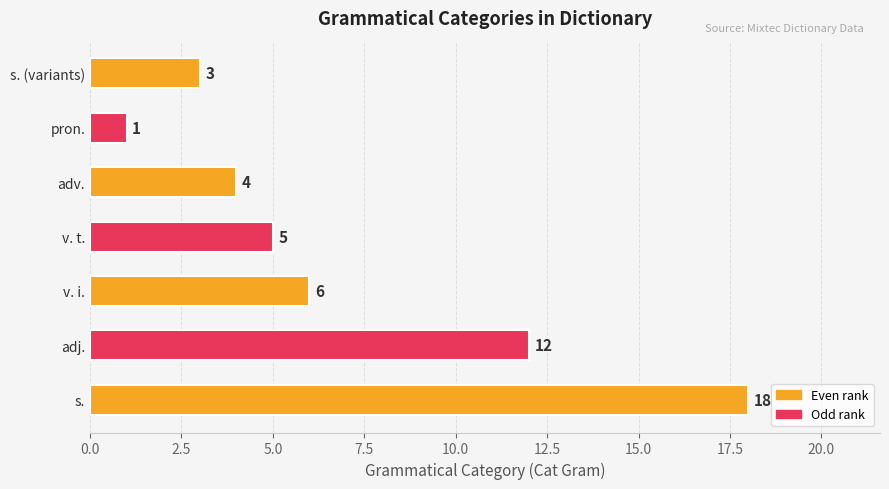

At which category does the chart reach its minimum across all series?

pron.